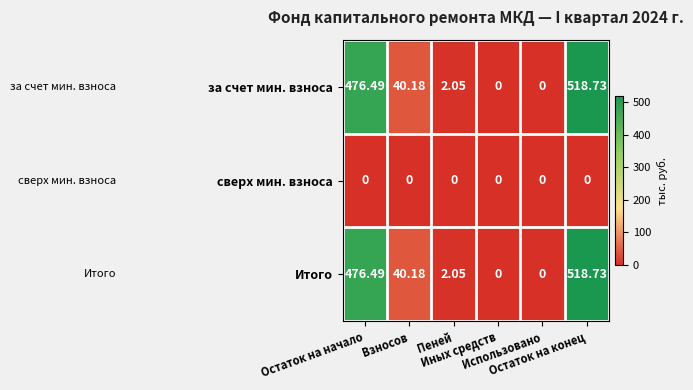

Reading right to left, what are all the values shown in this chart?

за счет мин. взноса: Остаток на конец=518.7	Использовано=0.0	Иных средств=0.0	Пеней=2.0	Взносов=40.2	Остаток на начало=476.5
сверх мин. взноса: Остаток на конец=0.0	Использовано=0.0	Иных средств=0.0	Пеней=0.0	Взносов=0.0	Остаток на начало=0.0
Итого: Остаток на конец=518.7	Использовано=0.0	Иных средств=0.0	Пеней=2.0	Взносов=40.2	Остаток на начало=476.5